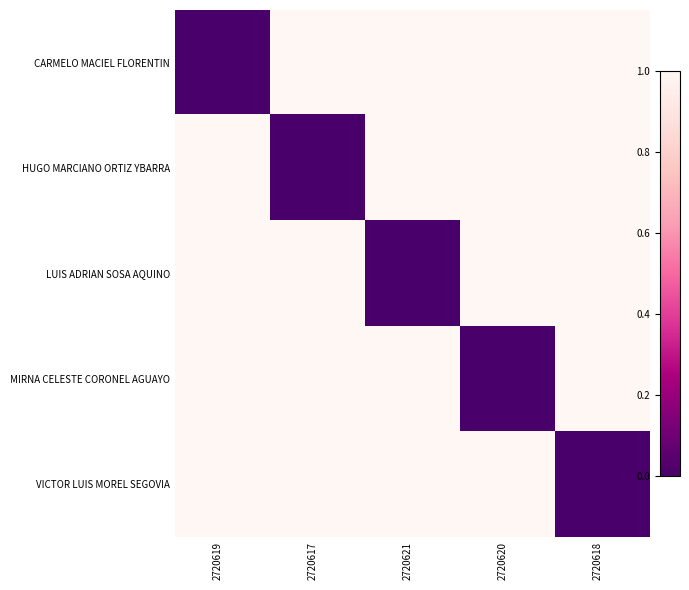

Reading left to right, transcribe all the data shown in this chart.

CARMELO MACIEL FLORENTIN: 2720619=0	2720617=1	2720621=1	2720620=1	2720618=1
HUGO MARCIANO ORTIZ YBARRA: 2720619=1	2720617=0	2720621=1	2720620=1	2720618=1
LUIS ADRIAN SOSA AQUINO: 2720619=1	2720617=1	2720621=0	2720620=1	2720618=1
MIRNA CELESTE CORONEL AGUAYO: 2720619=1	2720617=1	2720621=1	2720620=0	2720618=1
VICTOR LUIS MOREL SEGOVIA: 2720619=1	2720617=1	2720621=1	2720620=1	2720618=0